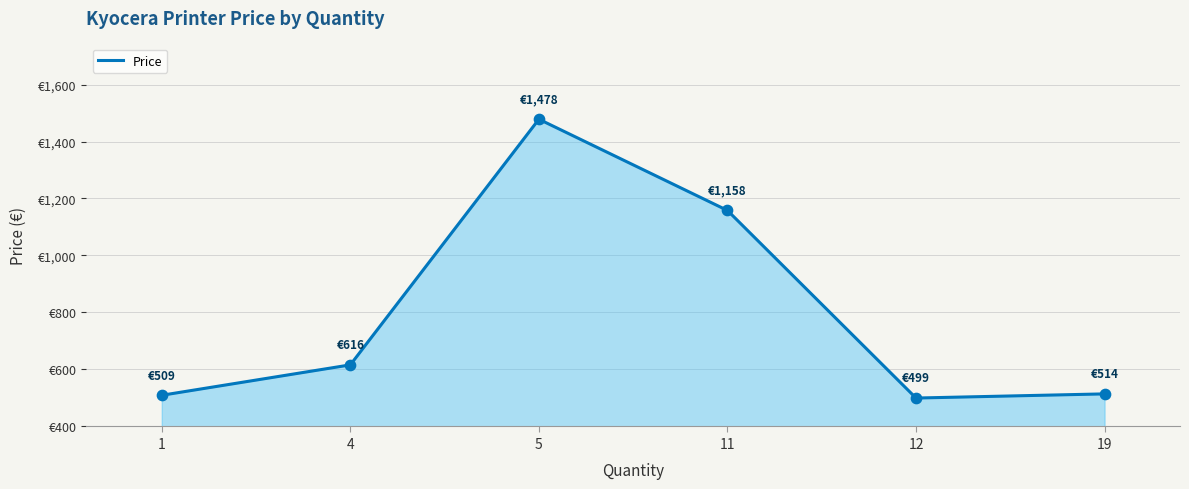

Approximately how many times larger is the value at 19 compared to 4?

0.8